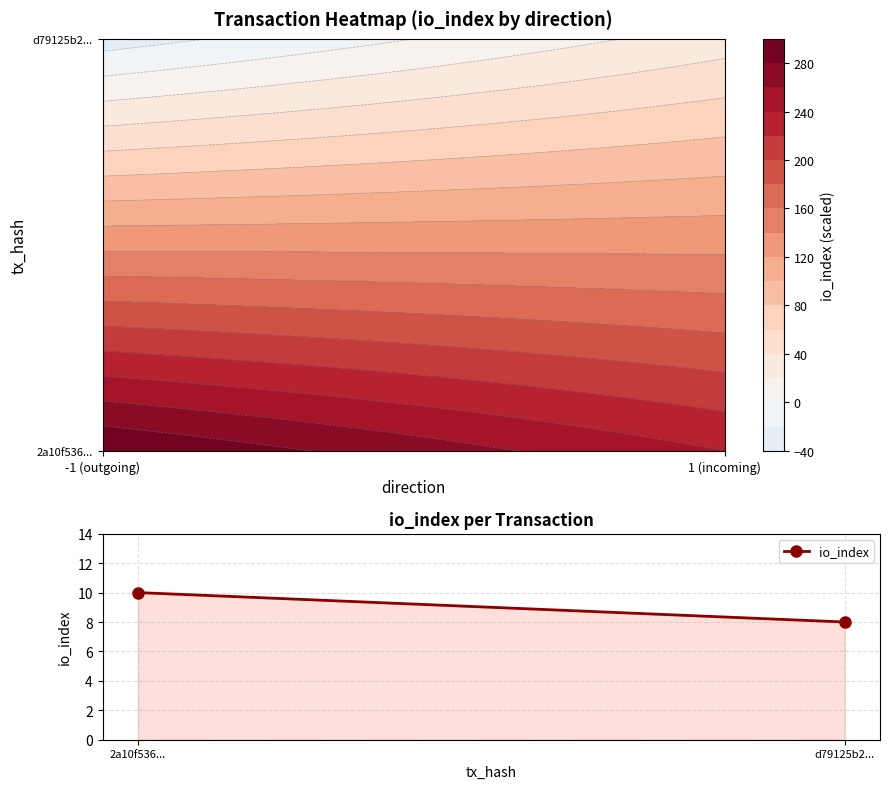

Reading left to right, extract all data points from this chart.

10	8